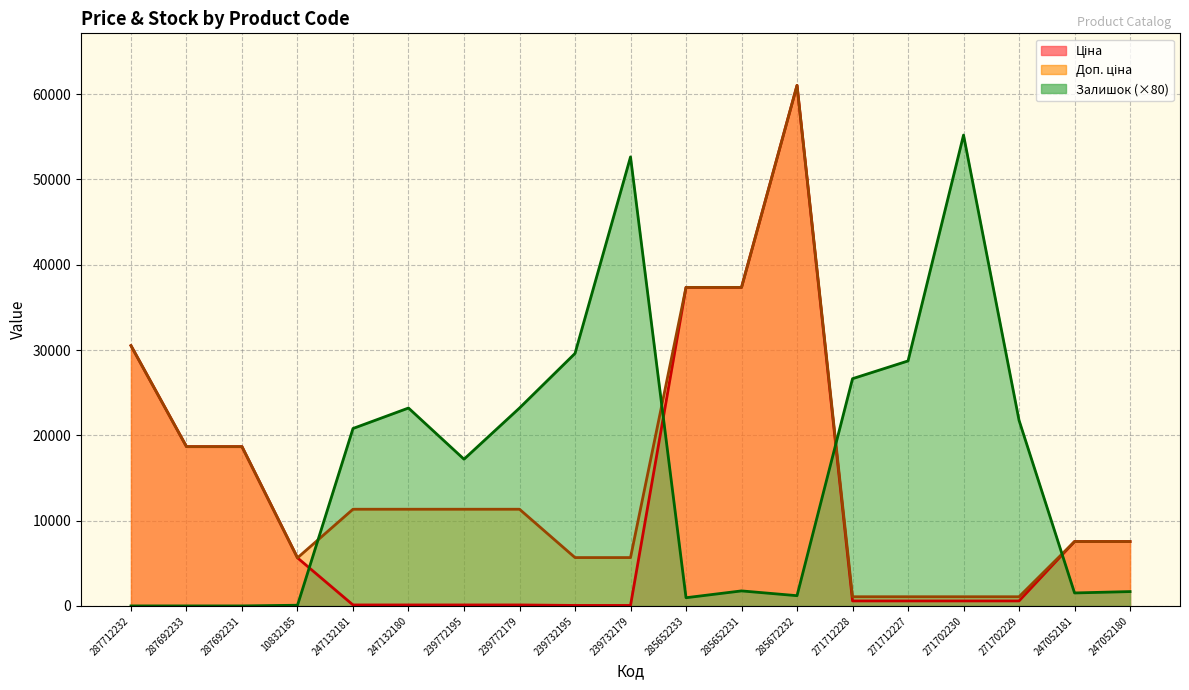

Is it true that Доп. ціна equals 11334.0 at 239772195?

True